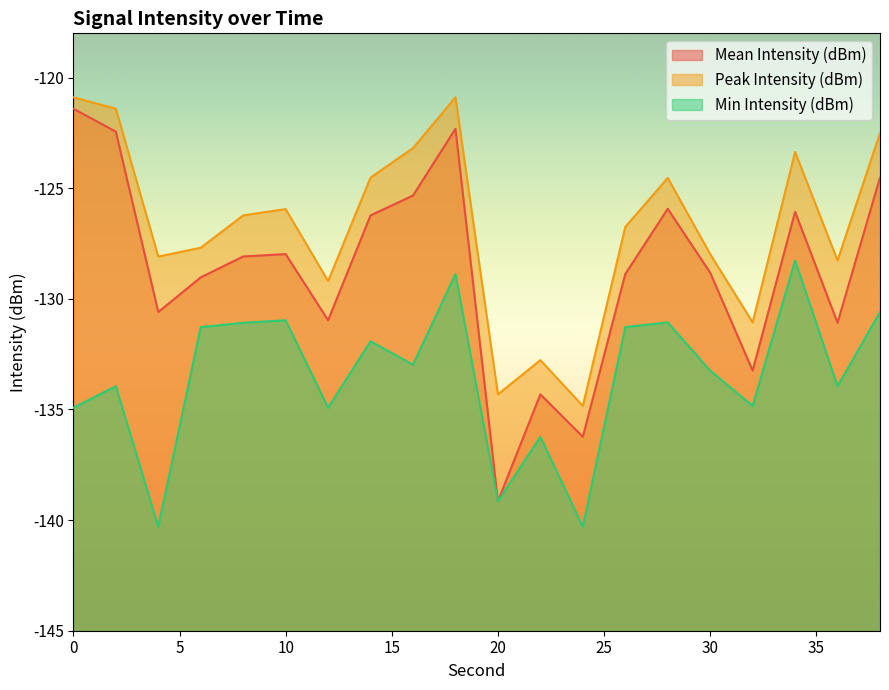

How many series are shown in this chart?

3